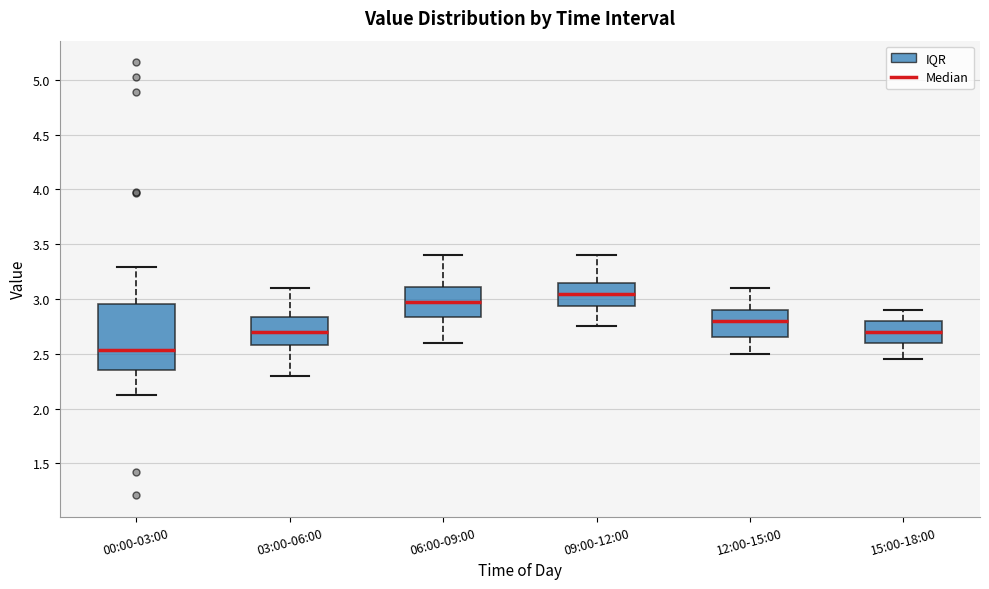

Reading left to right, transcribe this box plot: for each box, give where its median line is, the range the box spans, and where its two whiskers end, as read against the y-axis. The values are not printed on the chart, so give them approximately, as read against the axis.

00:00-03:00: median 2.55, box 2.35 to 2.95, whiskers 2.10 to 3.30
03:00-06:00: median 2.70, box 2.60 to 2.85, whiskers 2.30 to 3.10
06:00-09:00: median 3.00, box 2.85 to 3.10, whiskers 2.60 to 3.40
09:00-12:00: median 3.05, box 2.95 to 3.15, whiskers 2.75 to 3.40
12:00-15:00: median 2.80, box 2.65 to 2.90, whiskers 2.50 to 3.10
15:00-18:00: median 2.70, box 2.60 to 2.80, whiskers 2.45 to 2.90